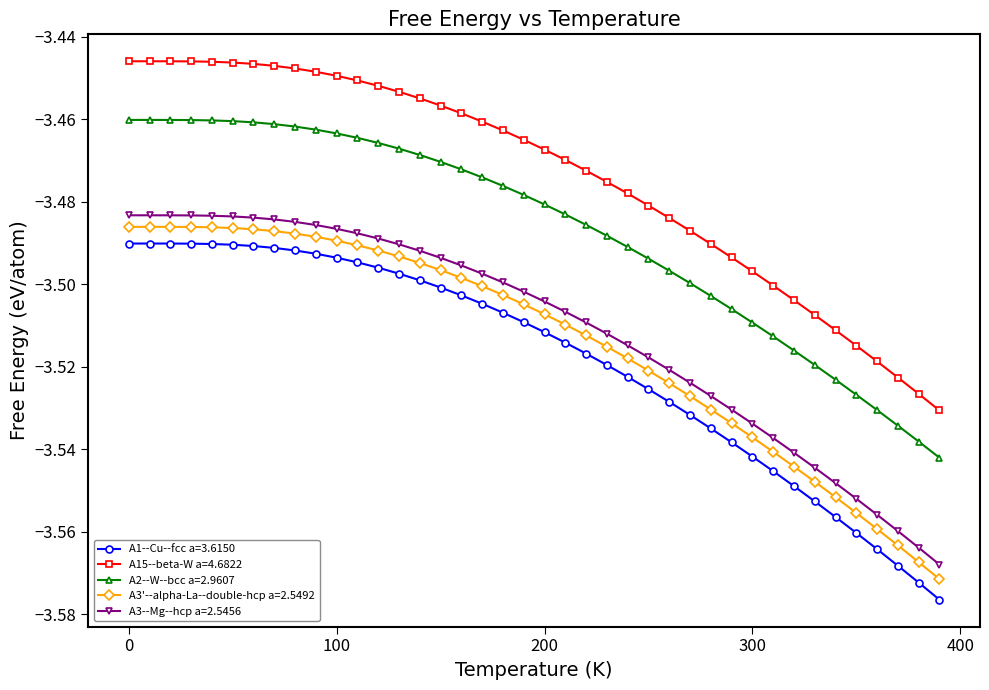

What is the sum of all A3'--alpha-La--double-hcp a=2.5492 values?

-140.6